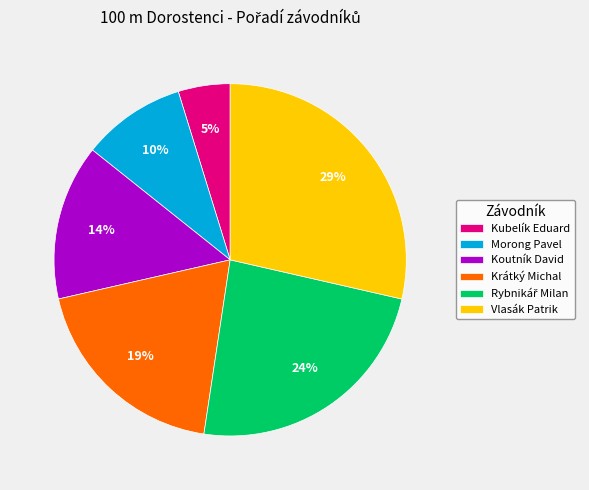

Which slice is the largest?

Vlasák Patrik